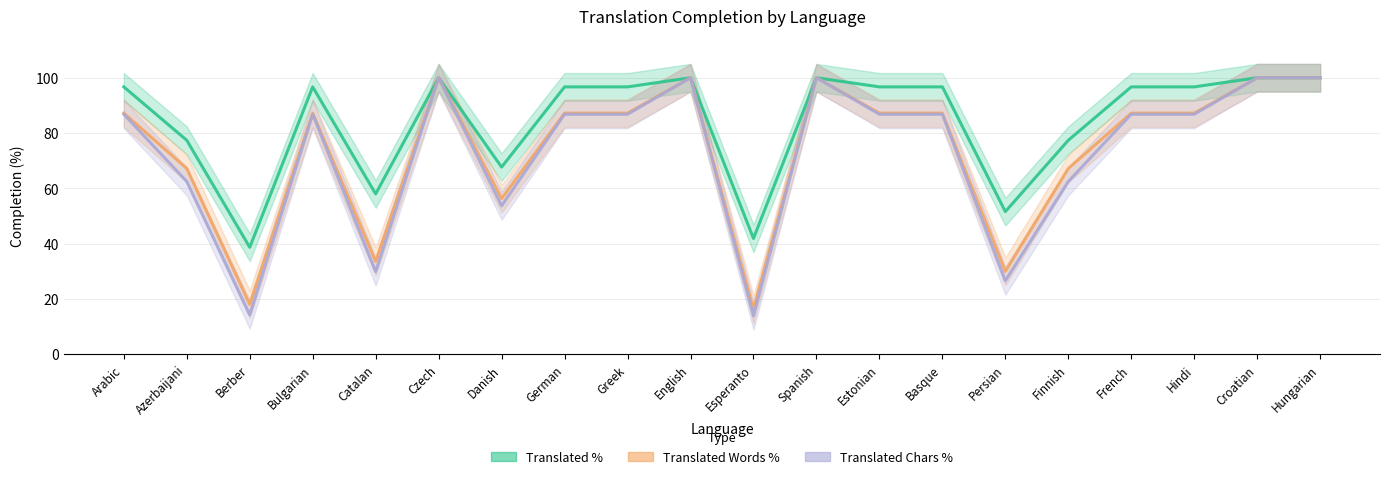

What is the minimum value for translated_chars_percent?

13.9